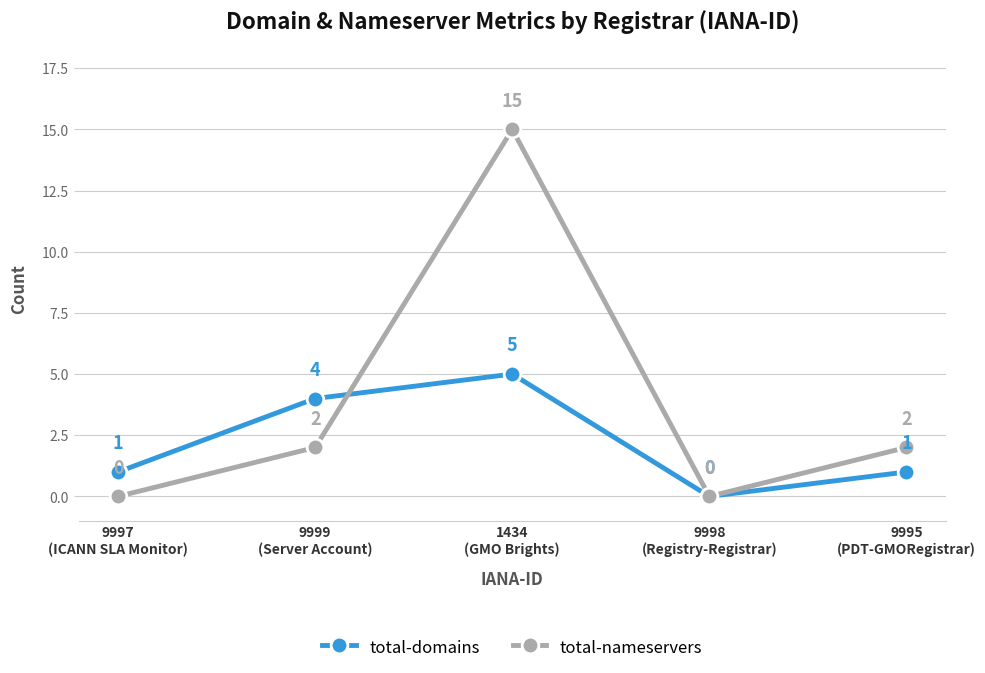

At which category is the sum across all series the highest?

1434
(GMO Brights)